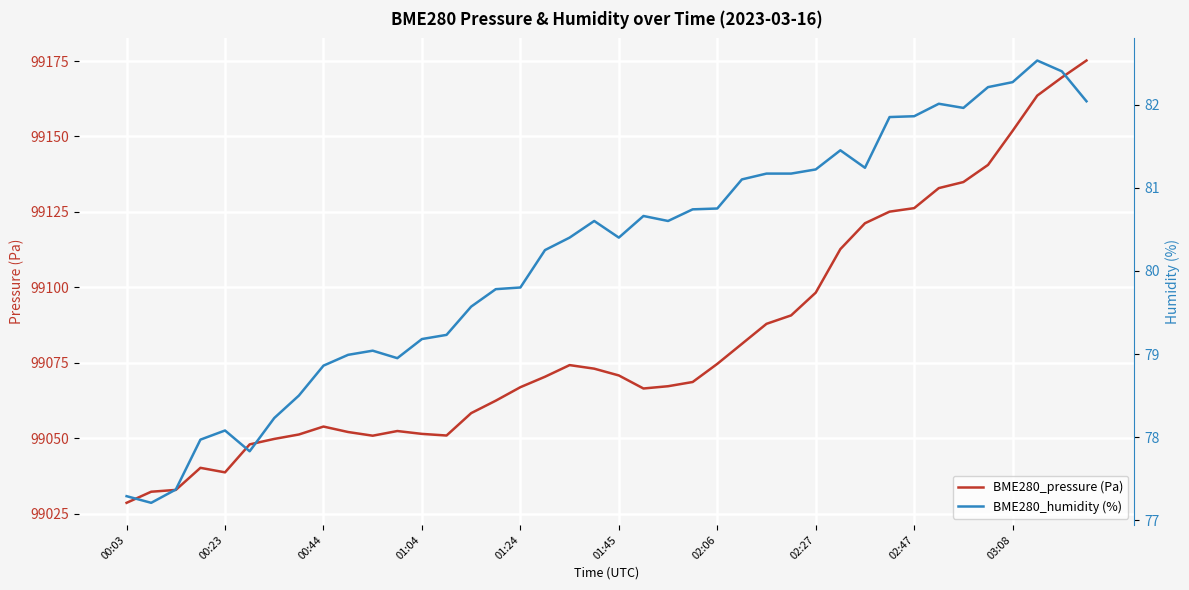

What is the difference between the highest and lowest values at 37?

99081.0